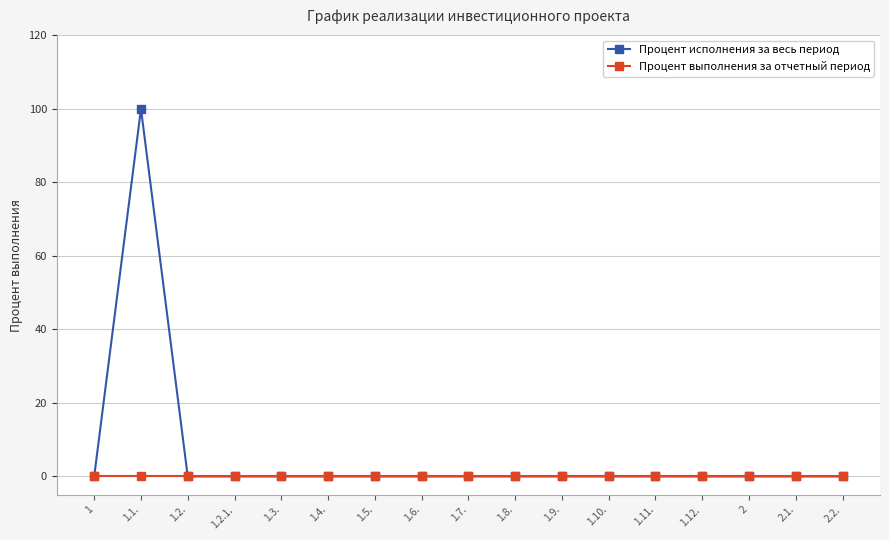

Reading left to right, what are all the values shown in this chart?

Процент исполнения за весь период: 1=0	1.1.=100	1.2.=0	1.2.1.=0	1.3.=0	1.4.=0	1.5.=0	1.6.=0	1.7.=0	1.8.=0	1.9.=0	1.10.=0	1.11.=0	1.12.=0	2=0	2.1.=0	2.2.=0
Процент выполнения за отчетный период: 1=0	1.1.=0	1.2.=0	1.2.1.=0	1.3.=0	1.4.=0	1.5.=0	1.6.=0	1.7.=0	1.8.=0	1.9.=0	1.10.=0	1.11.=0	1.12.=0	2=0	2.1.=0	2.2.=0